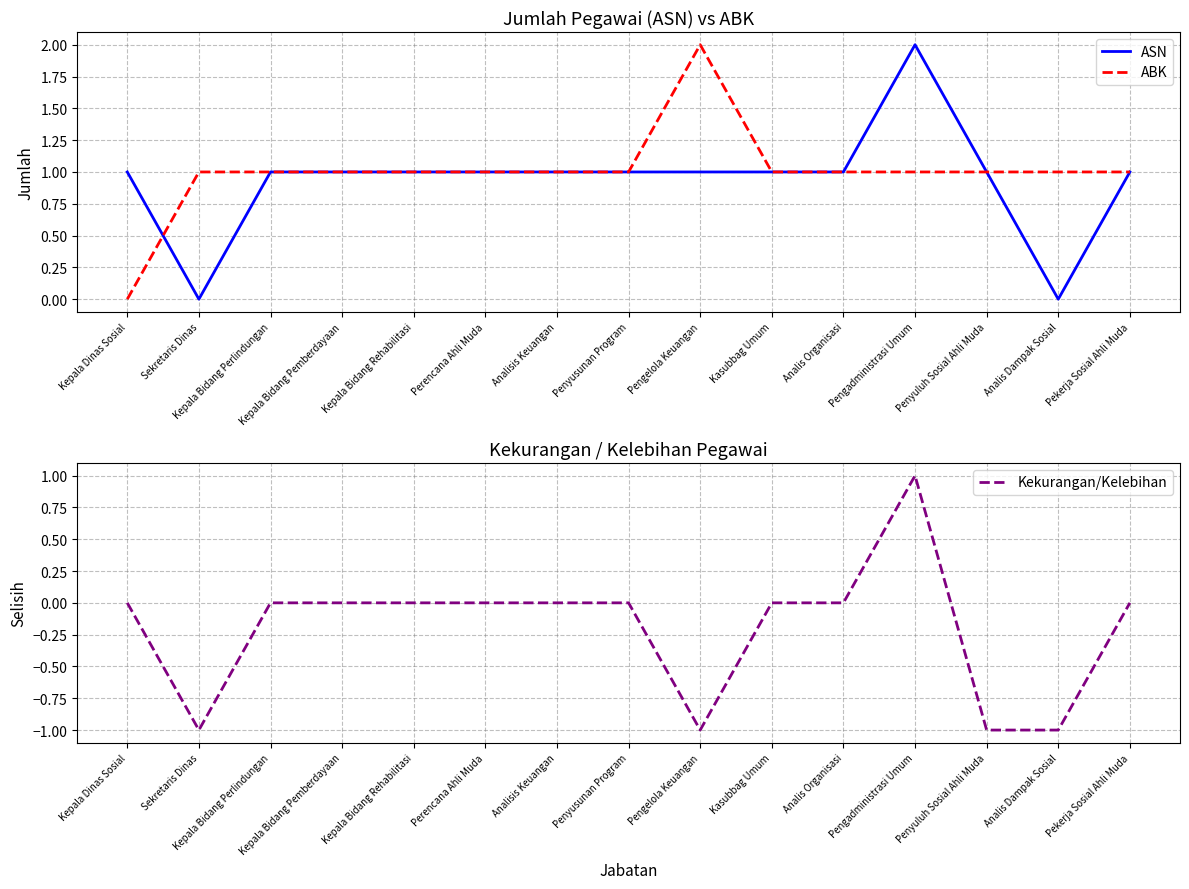

The value of Kekurangan/Kelebihan at Pekerja Sosial Ahli Muda is -1. True or false?

False